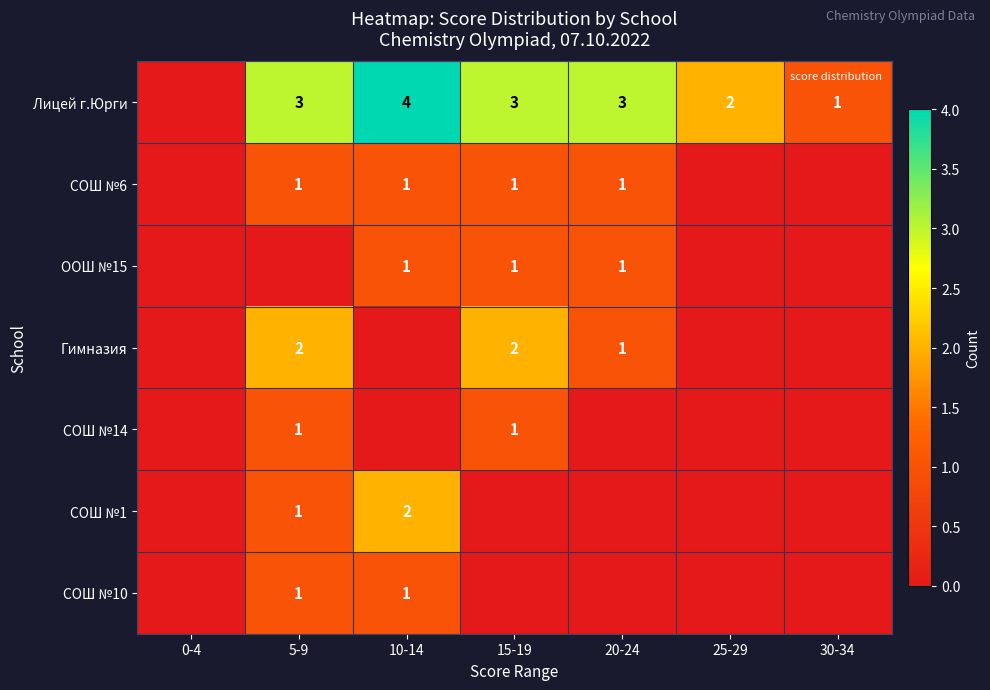

List the labels in order of СОШ №6 value, smallest first.

0-4, 25-29, 30-34, 5-9, 10-14, 15-19, 20-24